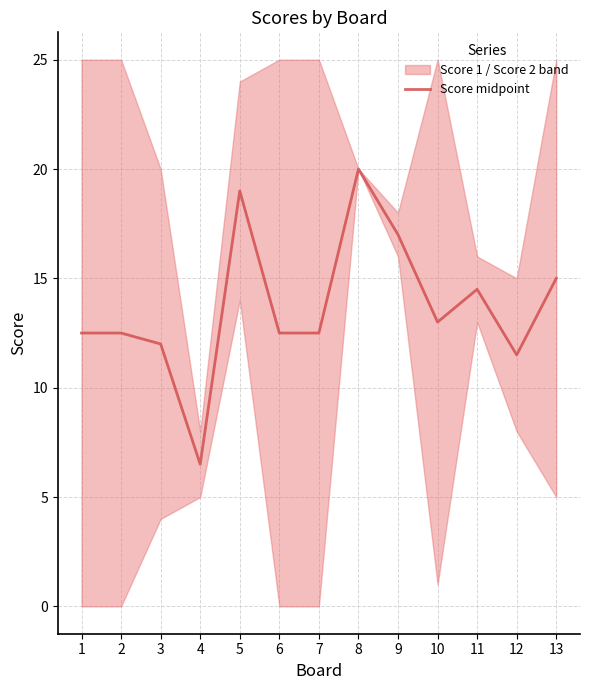

What is the difference between the second highest and second lowest values?

7.5